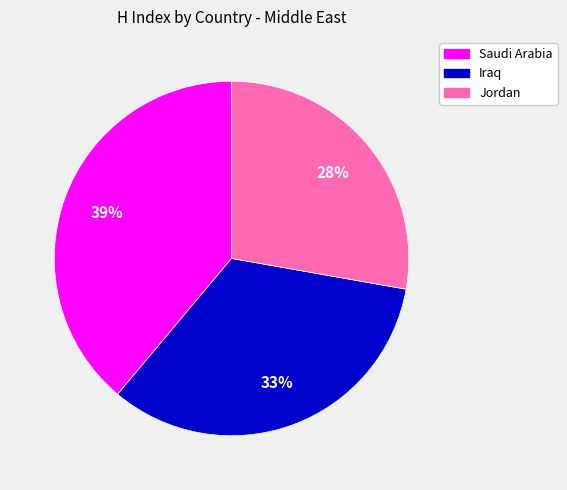

Do Saudi Arabia and Jordan together represent more than half of the pie?

Yes